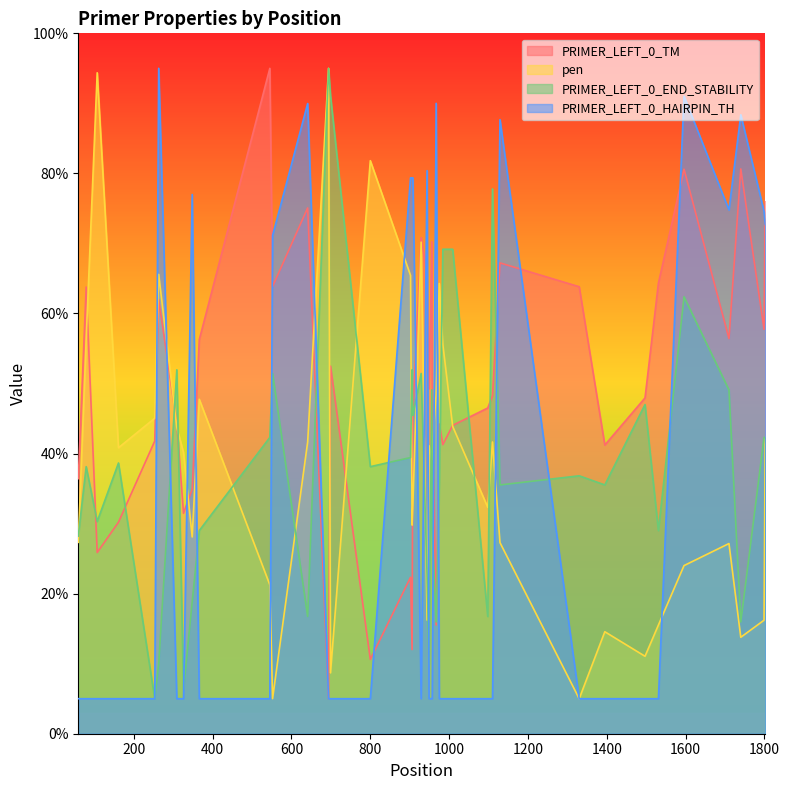

What is the value of the PRIMER_LEFT_0_HAIRPIN_TH point at the 3rd from the left?

5.0